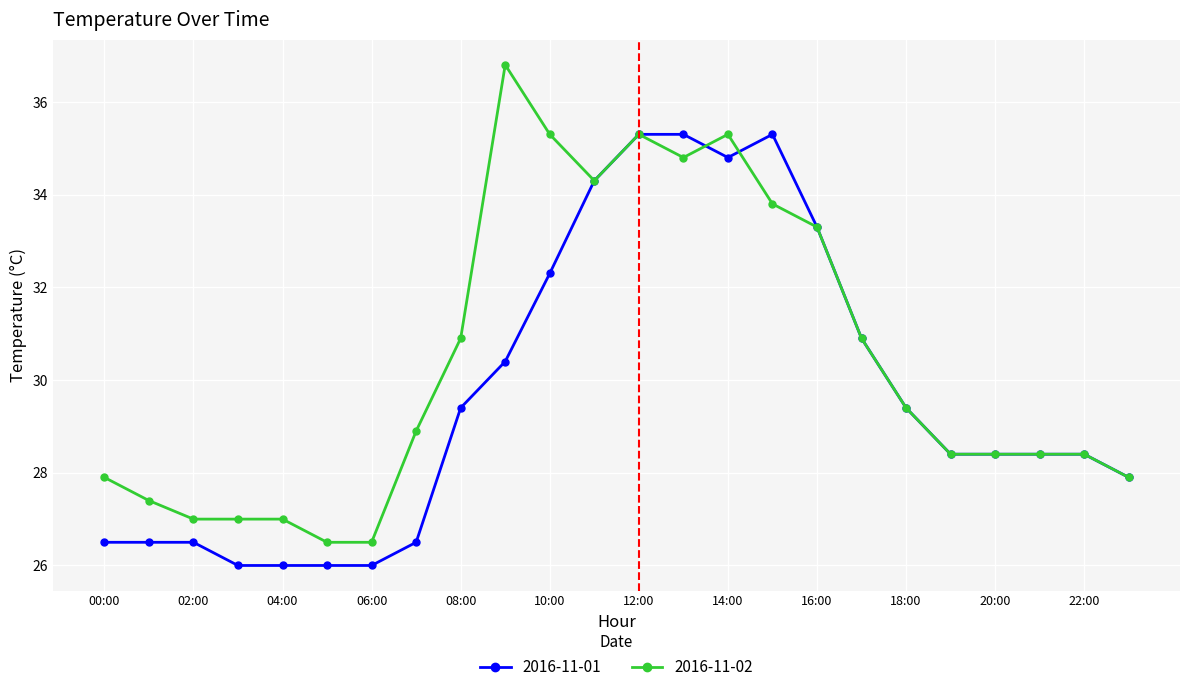

What is the minimum value for 2016-11-01?

26.0